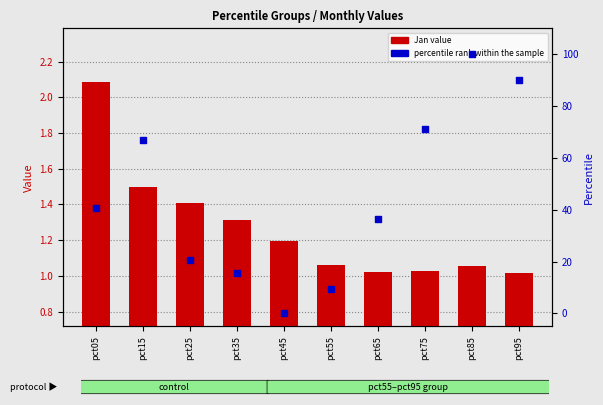

At which category is the sum across all series the highest?

pct85